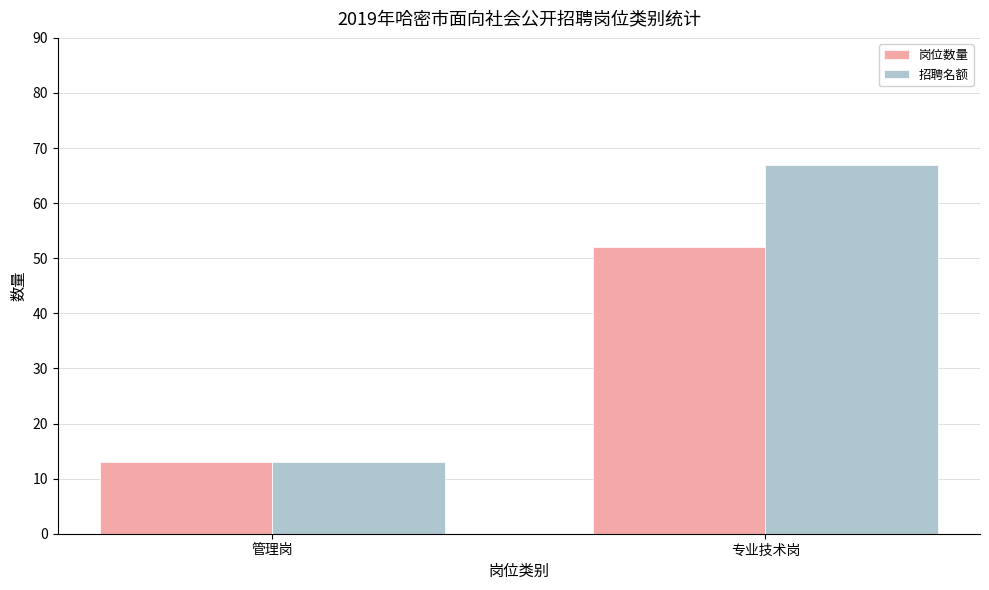

How many bars are there in each group?

2